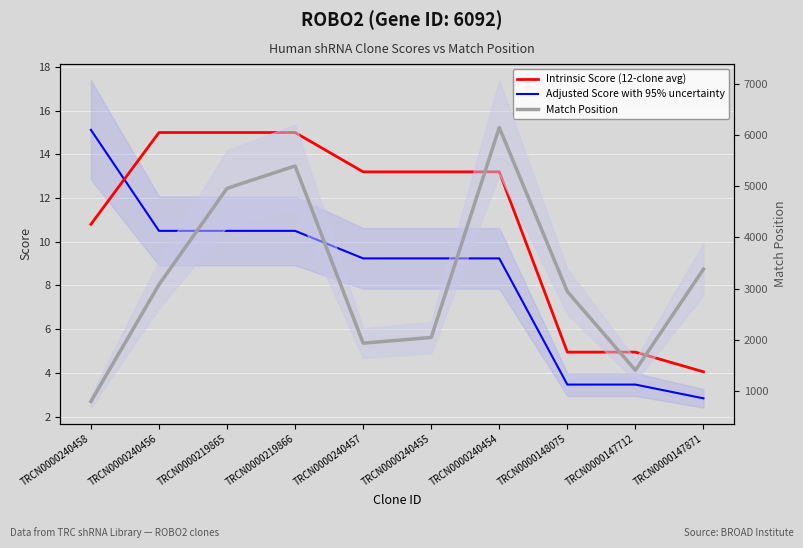

List the series in order of their peak value, highest first.

Match Position, Adjusted Score with 95% uncertainty, Intrinsic Score (12-clone avg)